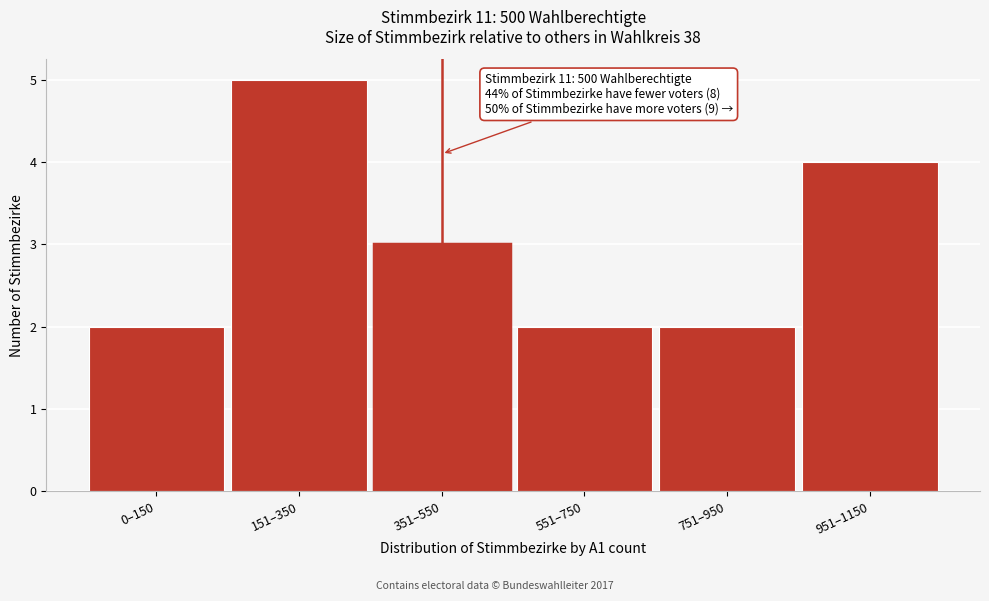

Reading left to right, what are all the values shown in this chart?

2	5	3	2	2	4